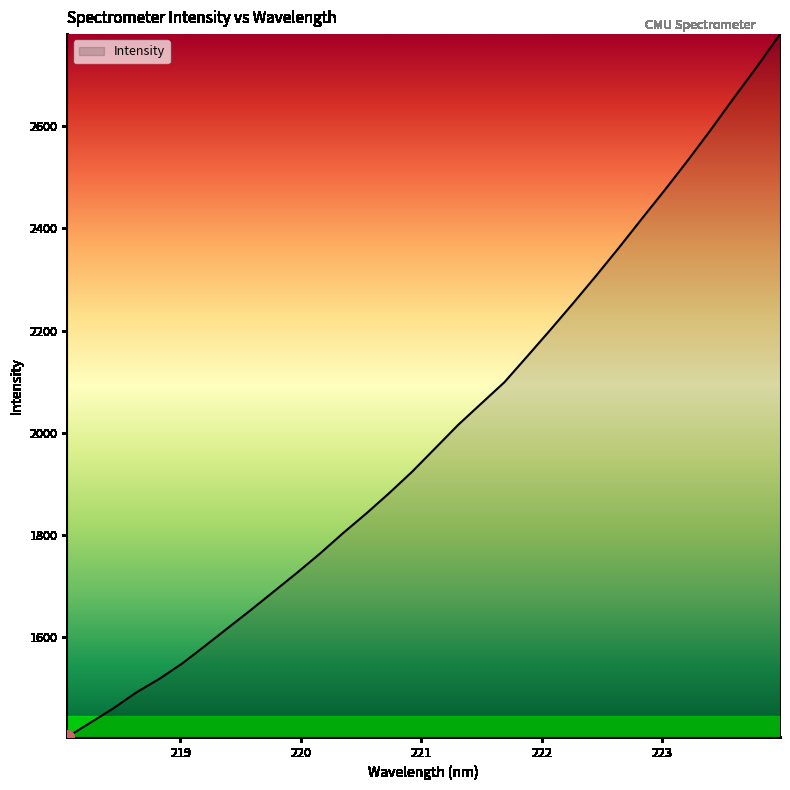

Count the number of data series in this chart.

1